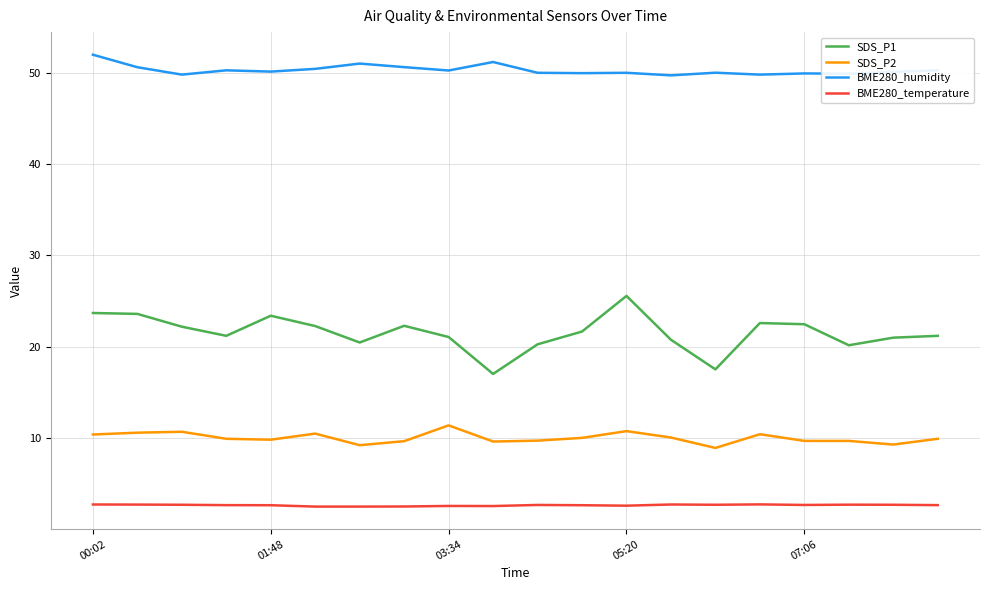

Which series has the largest total across all categories?

BME280_humidity